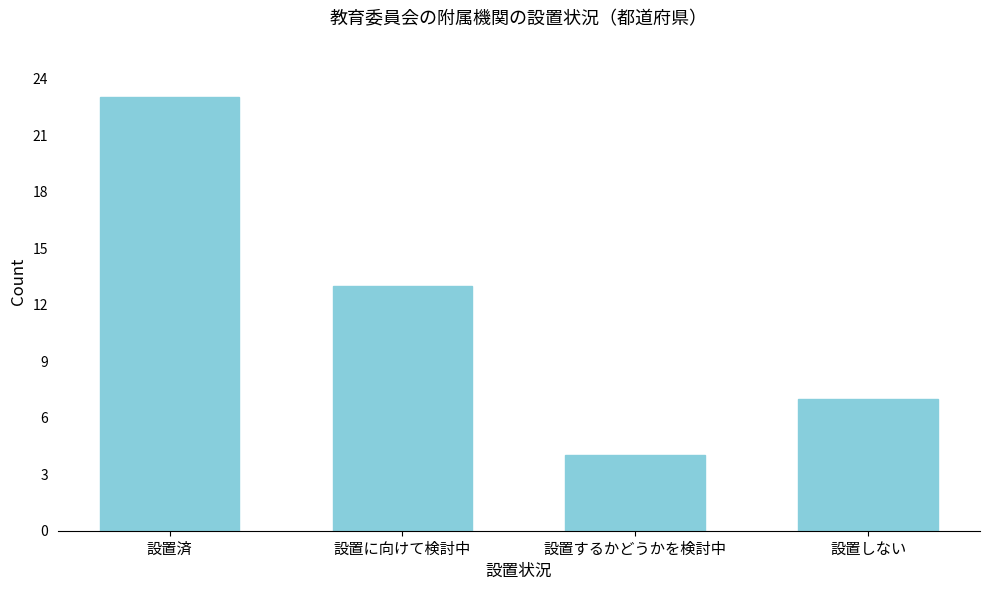

Reading left to right, list all the values displayed in this chart.

23	13	4	7